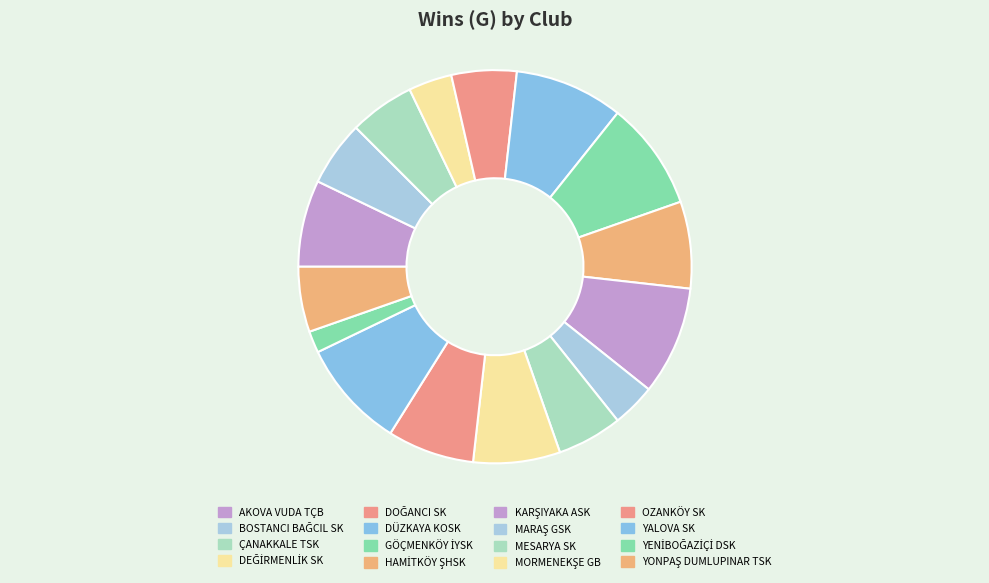

What percentage is NOT represented by MESARYA SK?

94.6%